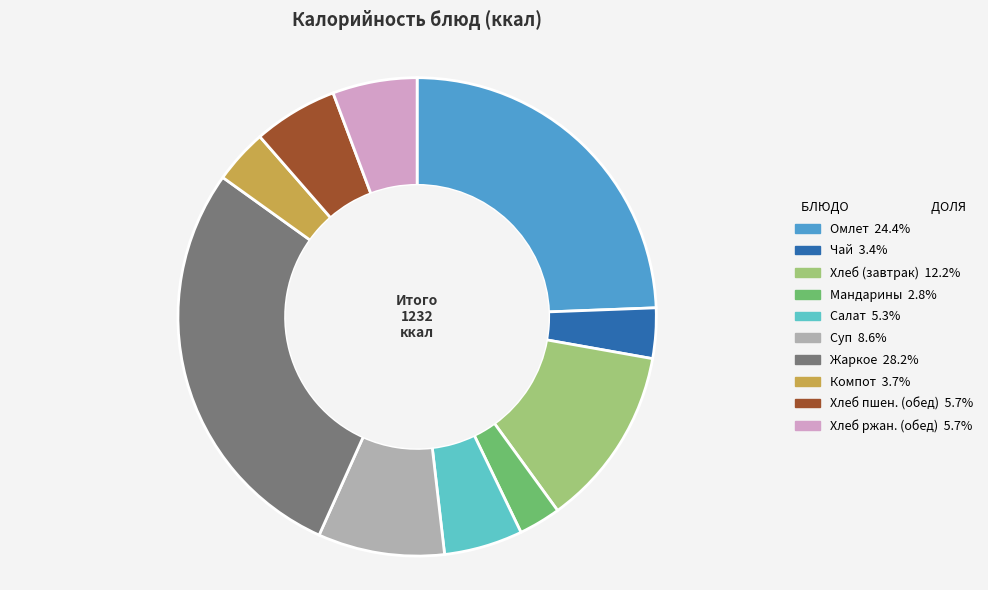

Is there any slice that represents more than half of the pie?

No